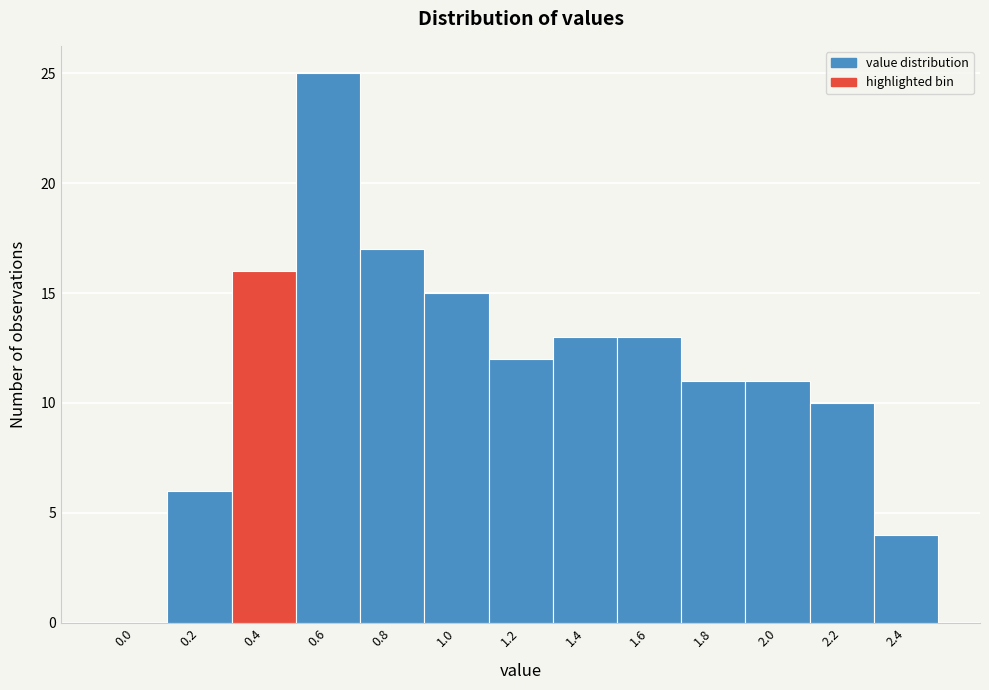

Reading left to right, extract all data points from this chart.

0.0=0	0.2=6	0.4=16	0.6=25	0.8=17	1.0=15	1.2=12	1.4=13	1.6=13	1.8=11	2.0=11	2.2=10	2.4=4